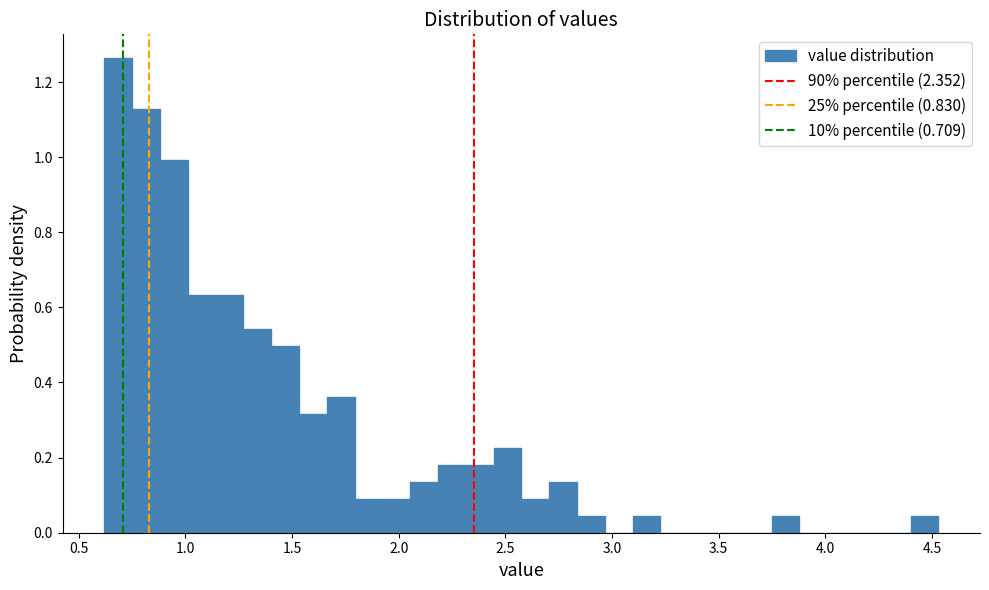

Read against the x-axis, roughly where is the centre of the tallest bar?

0.70